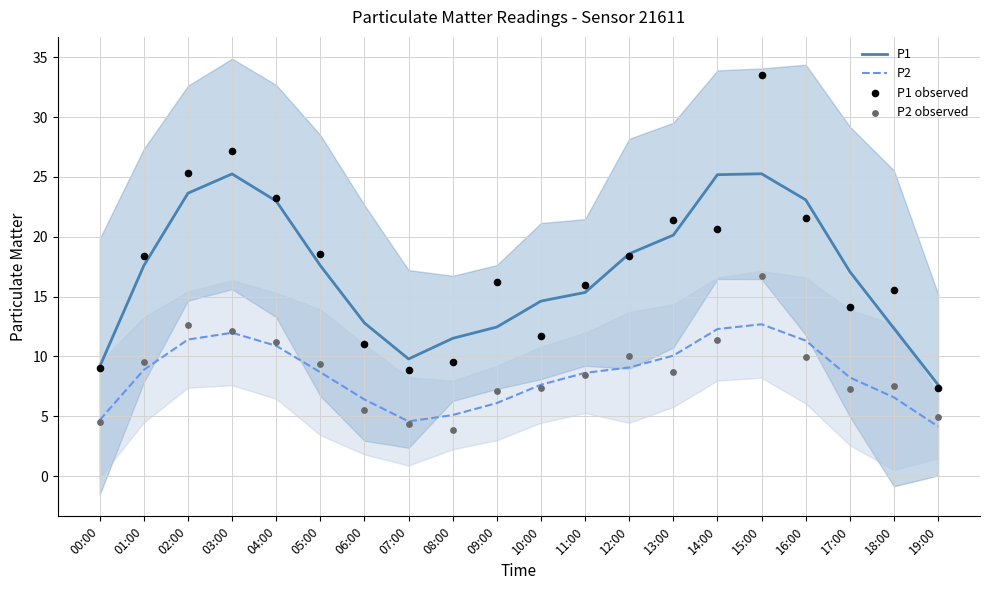

Which series has the widest spread of Y values?

P1 observed